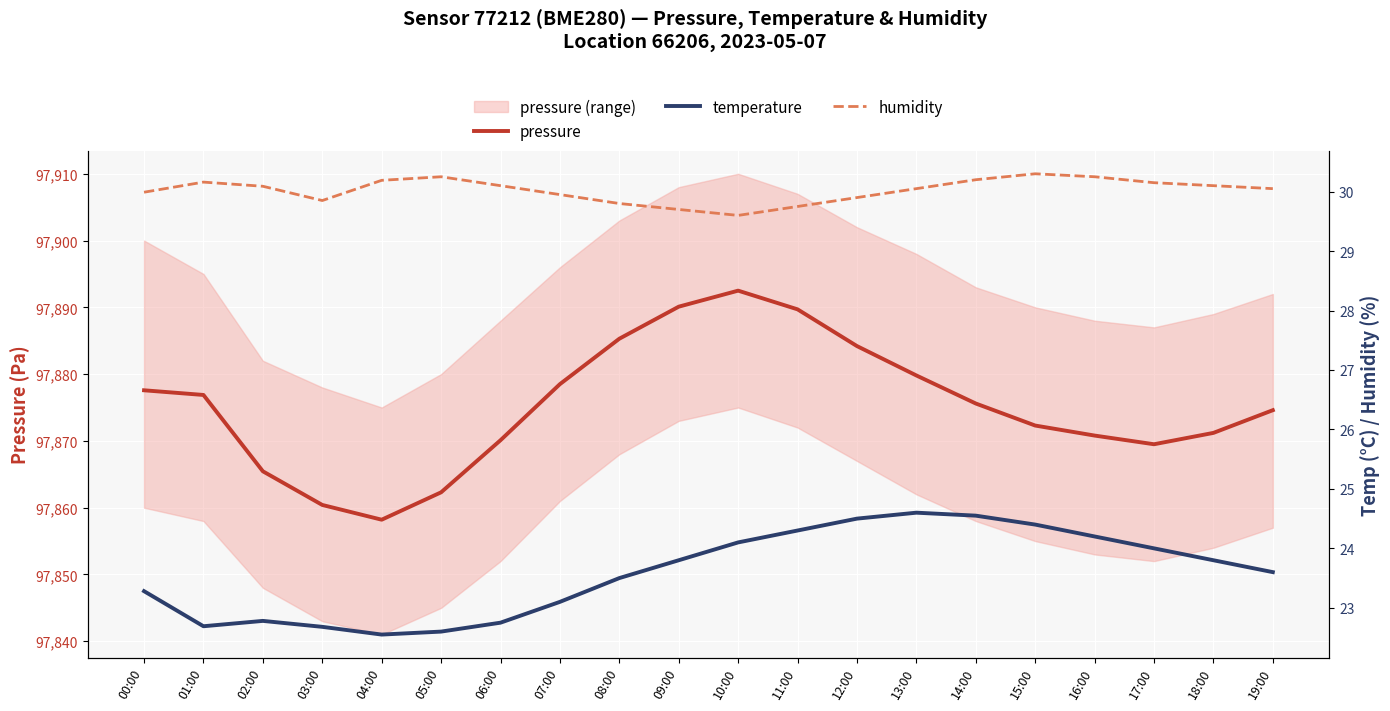

What is the difference between the second highest and minimum values in the pressure series?

31.9